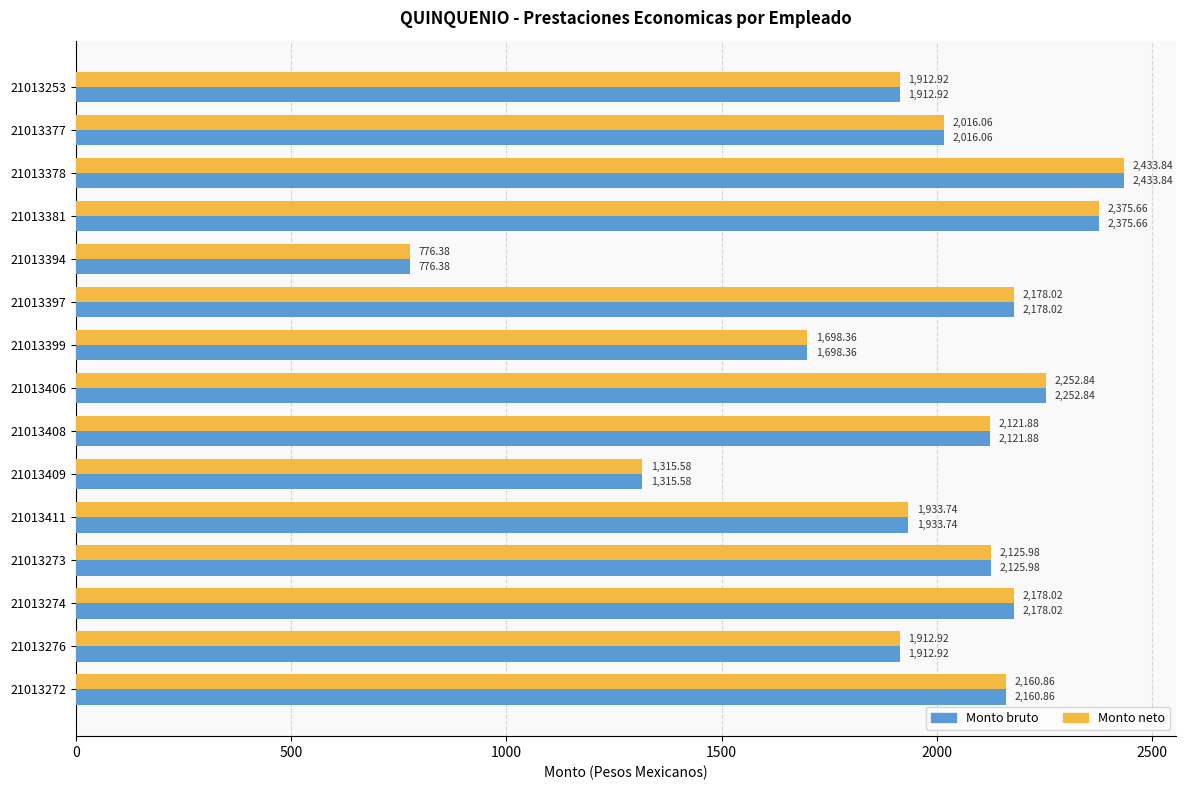

What is the total value across all series at 21013274?

4356.0